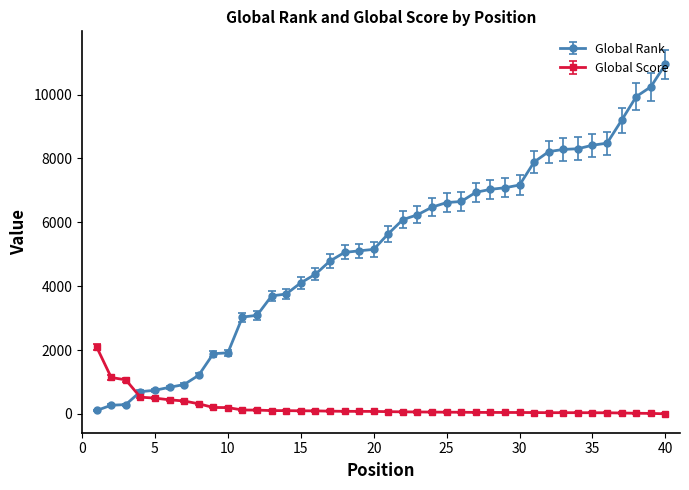

Rank the series by their average value, from lowest to highest.

Global Score, Global Rank